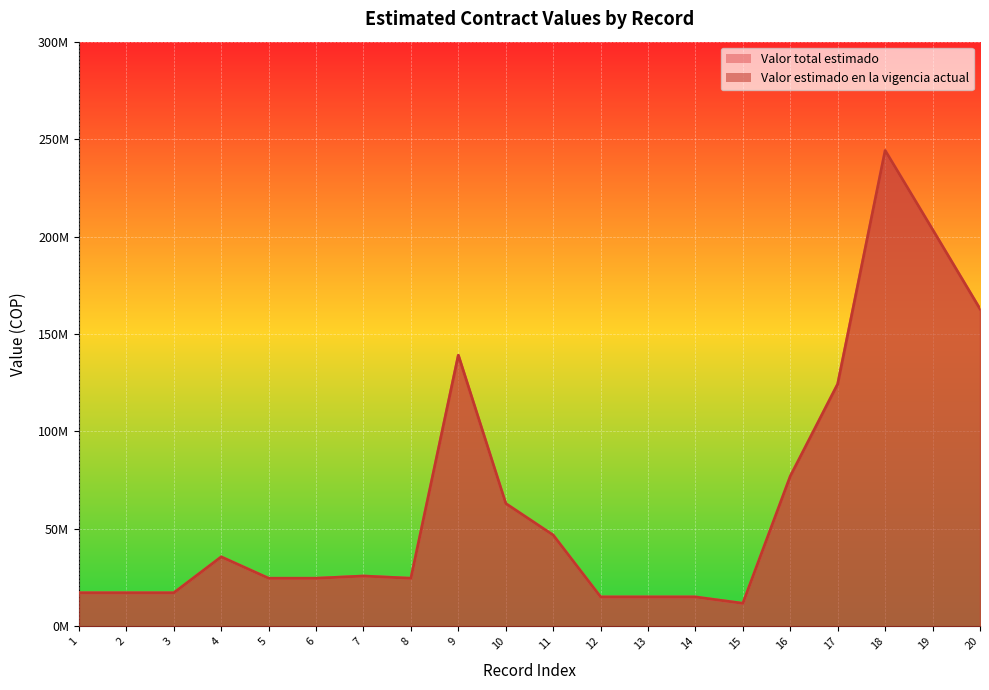

Reading left to right, extract all data points from this chart.

Valor total estimado: 1=17196667	2=17196667	3=17196667	4=35643333	5=24661333	6=24661333	7=25803000	8=24661333	9=139080000	10=63008000	11=46806667	12=15075000	13=15075000	14=15075000	15=11808000	16=76993190	17=124320000	18=244133022	19=203565000	20=162804400
Valor estimado en la vigencia actual: 1=17196667	2=17196667	3=17196667	4=35643333	5=24661333	6=24661333	7=25803000	8=24661333	9=139080000	10=63008000	11=46806667	12=15075000	13=15075000	14=15075000	15=11808000	16=76993190	17=124320000	18=244133022	19=203565000	20=162804400